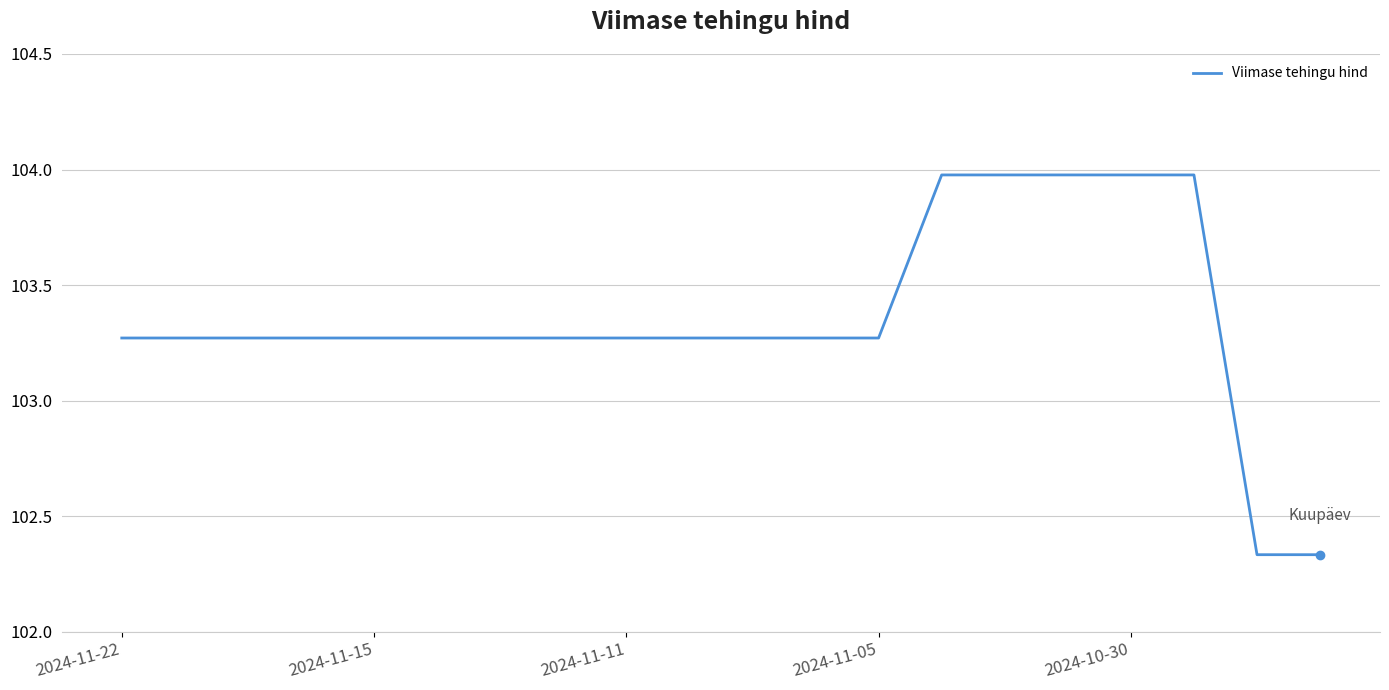

What is the difference between the maximum and minimum values?

1.6